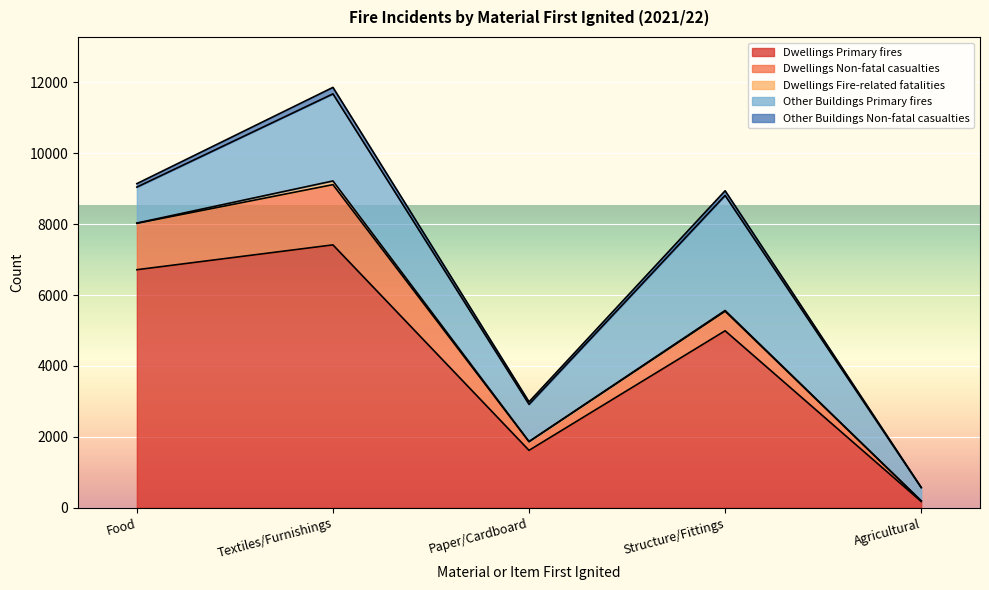

True or false: Other Buildings Non-fatal casualties and Dwellings Primary fires cross at least once.

False